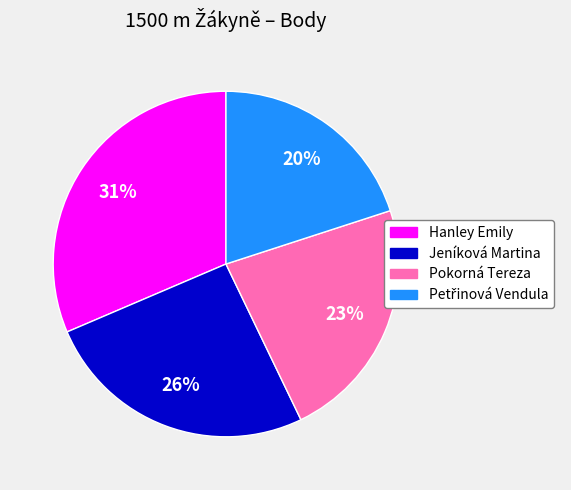

What is the ratio of the value at Pokorná Tereza to the value at Jeníková Martina?

0.9